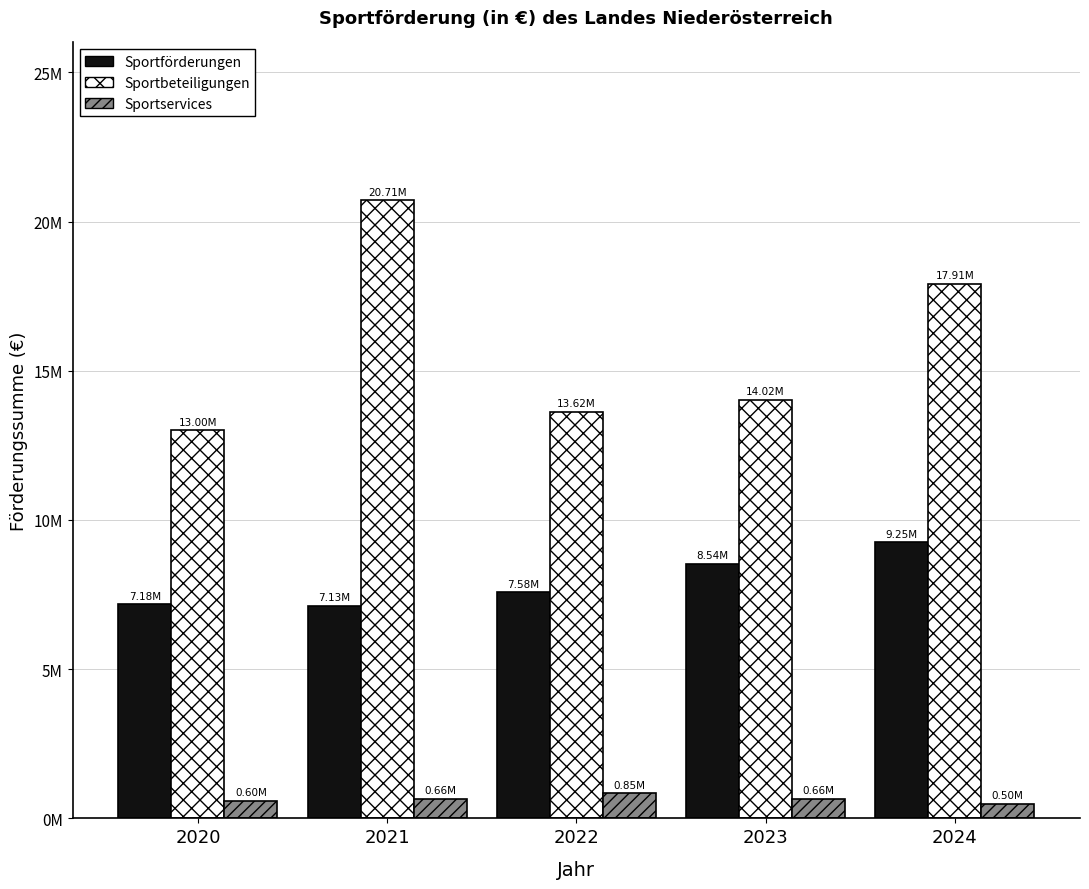

List the labels in order of Sportbeteiligungen value, smallest first.

2020, 2022, 2023, 2024, 2021